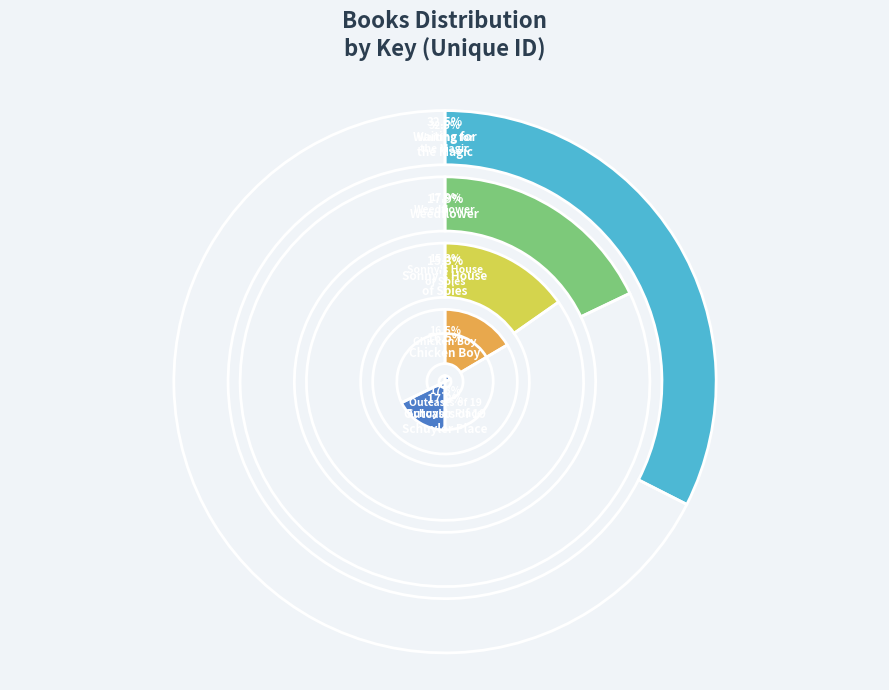

Is it true that Weedflower is 18% of the pie?

True